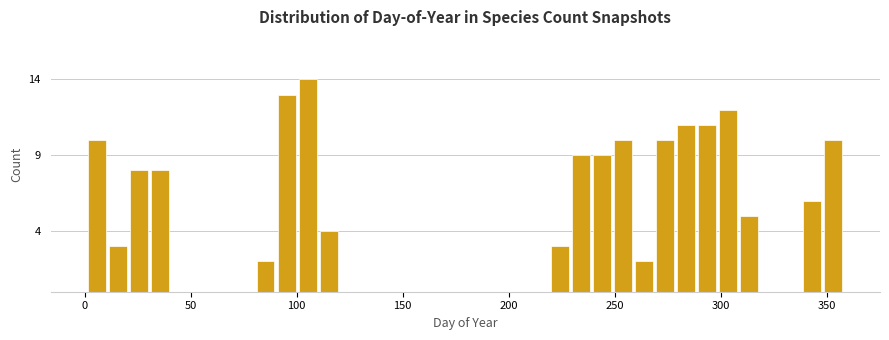

Read against the x-axis, roughly where is the centre of the tallest bar?

105